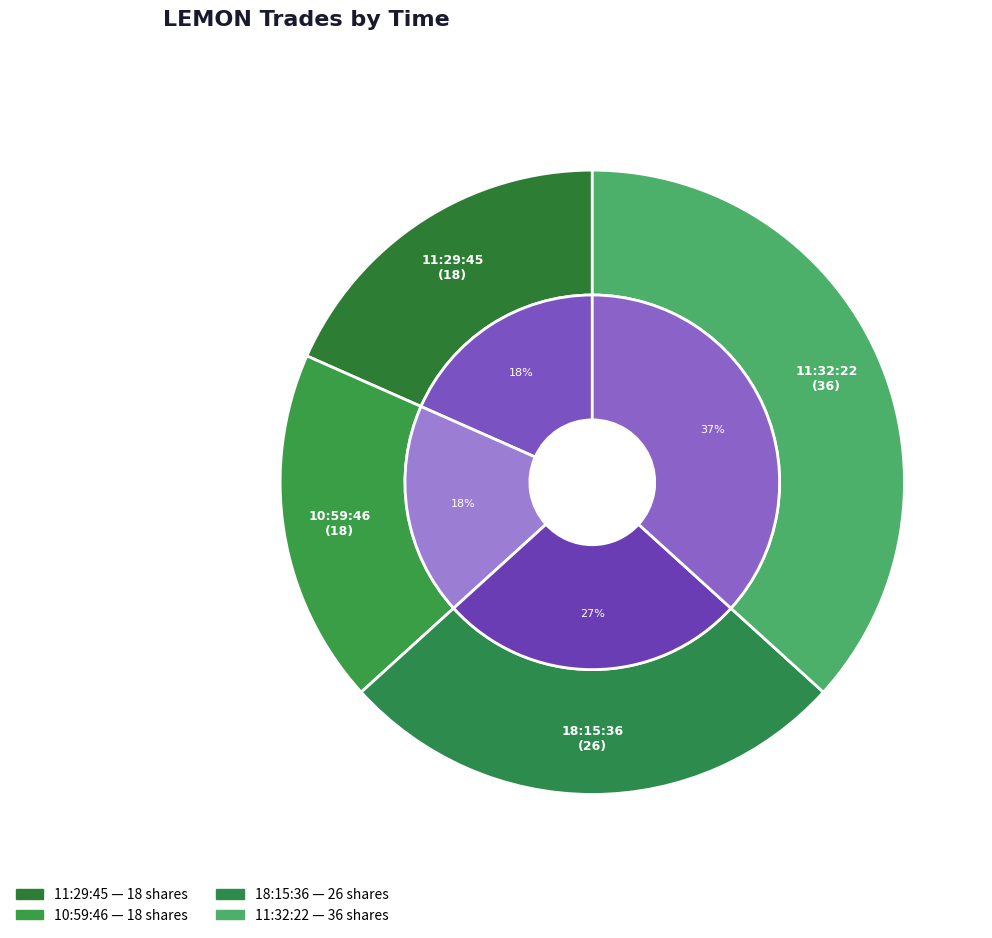

Count the number of slices in the pie.

4